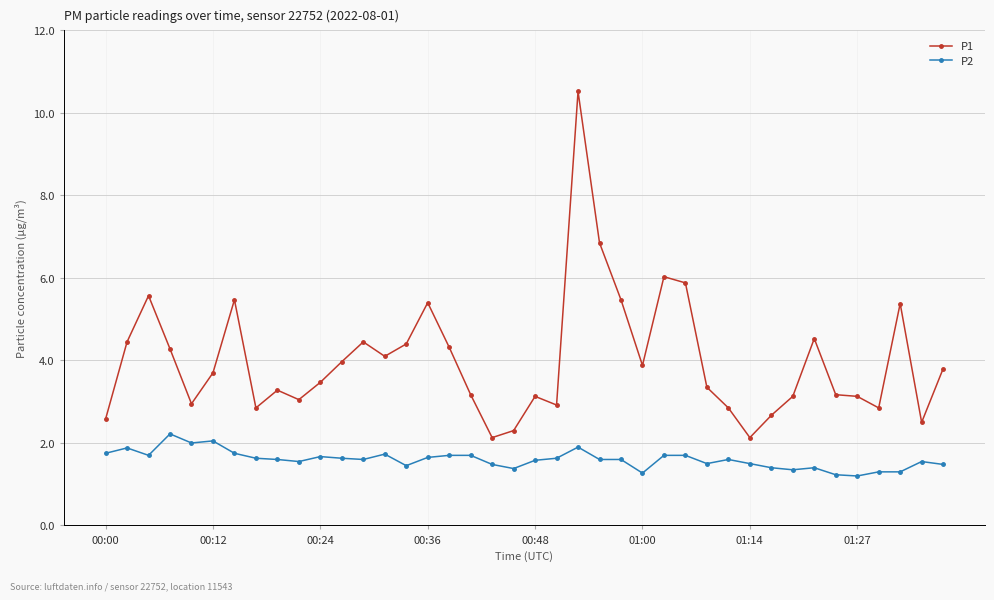

What is the average value of the P1 series?

4.0